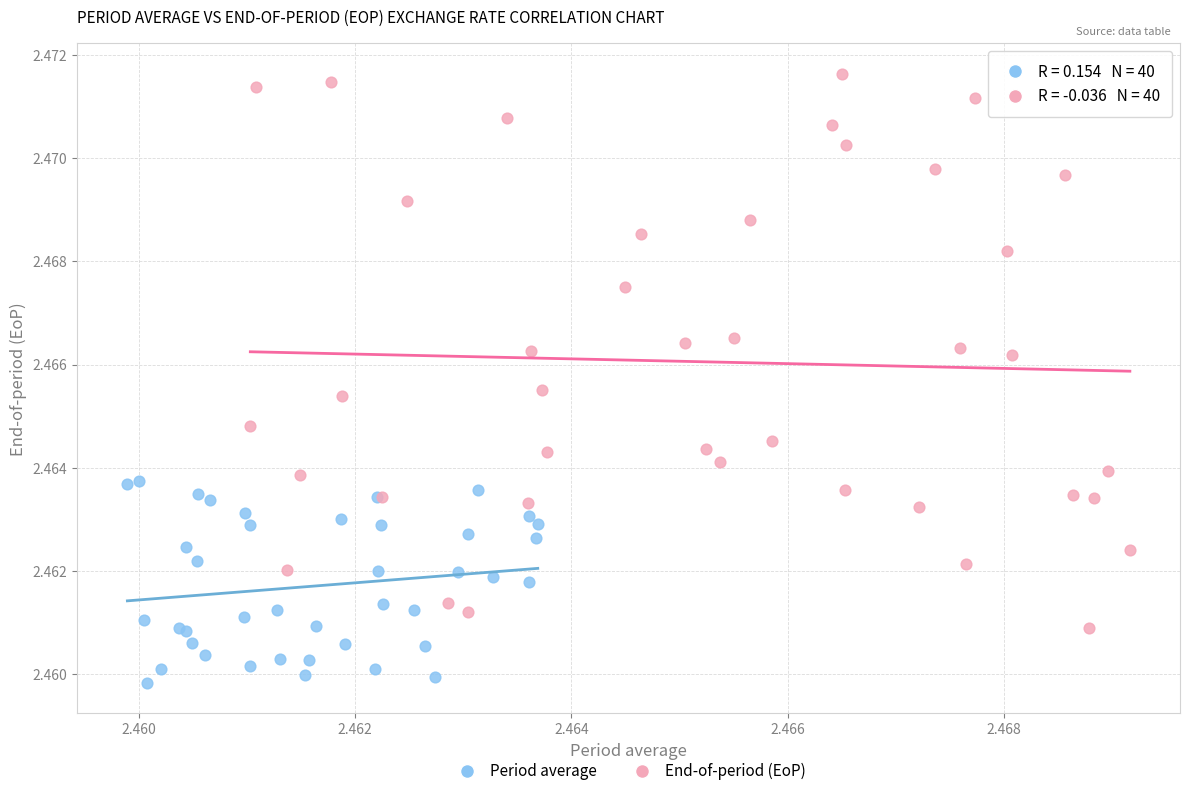

Which series has the widest spread of Y values?

End-of-period (EoP)